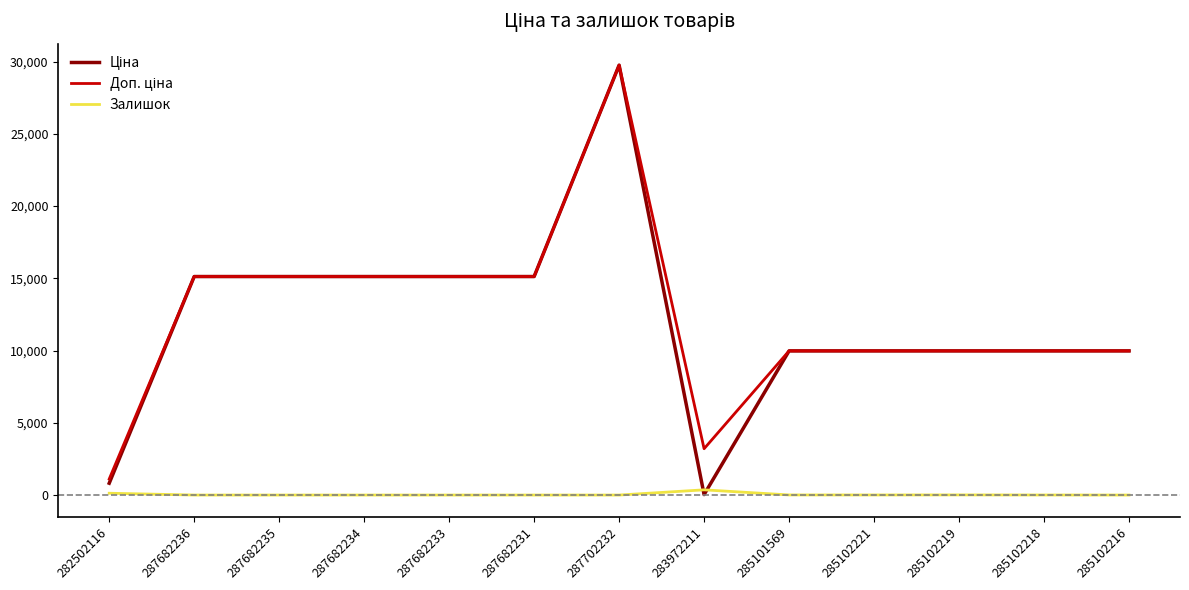

Which label corresponds to the largest value in the chart?

287702232